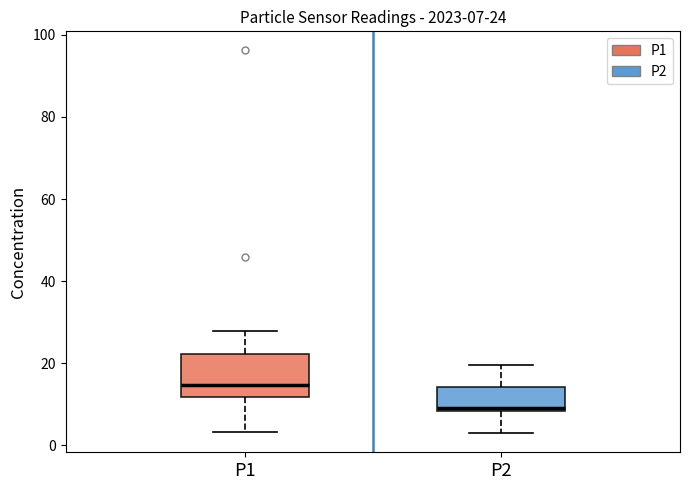

Which box has the highest median line?

P1